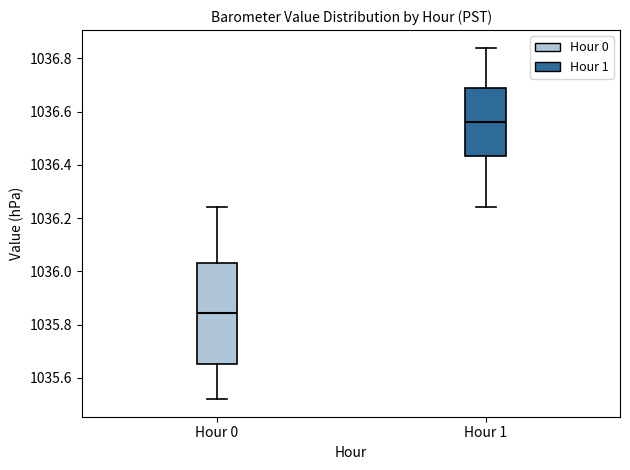

Where does the upper whisker of the box for Hour 1 end on the y-axis? The values are not printed on the chart, so give them approximately, as read against the axis.

1036.84